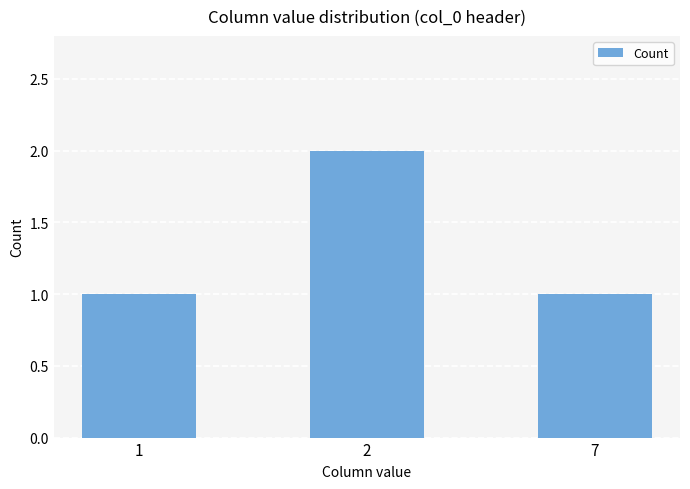

What is the ratio of the value at 2 to the value at 1?

2.0